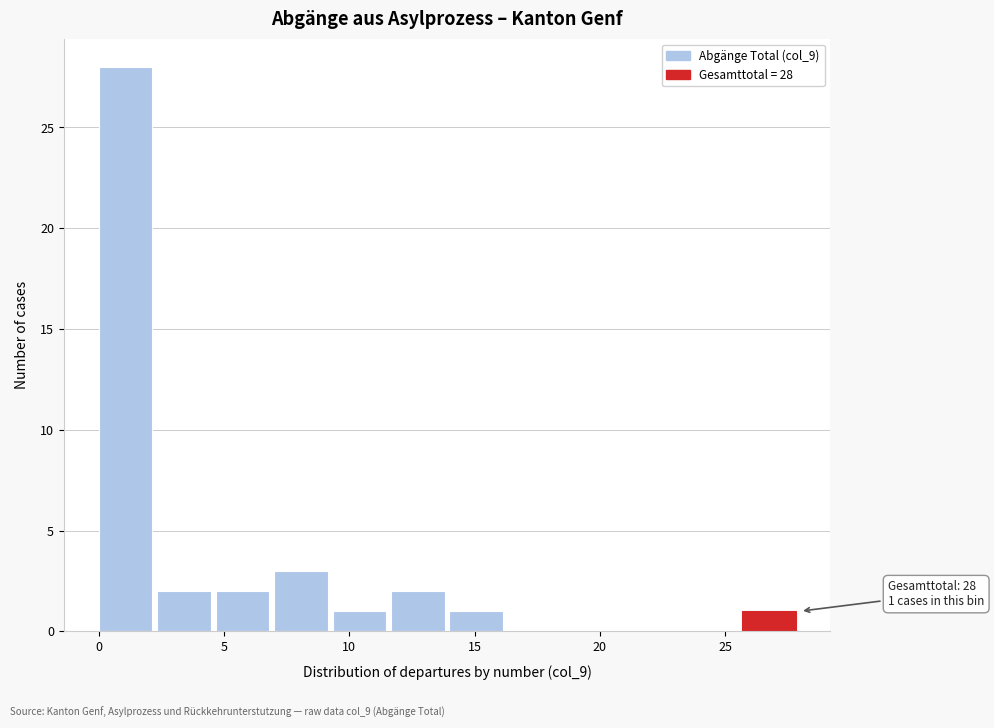

Which range on the x-axis has the tallest bar?

0.0 to 2.5